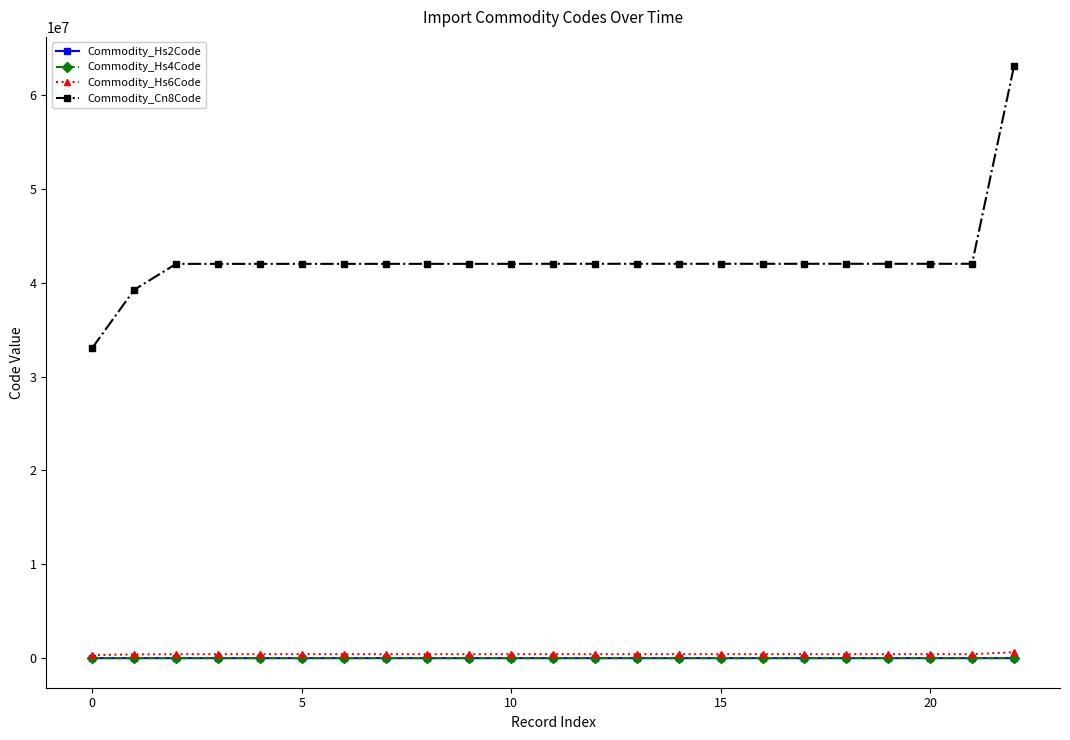

Which series has the largest range (max minus min)?

Commodity_Cn8Code